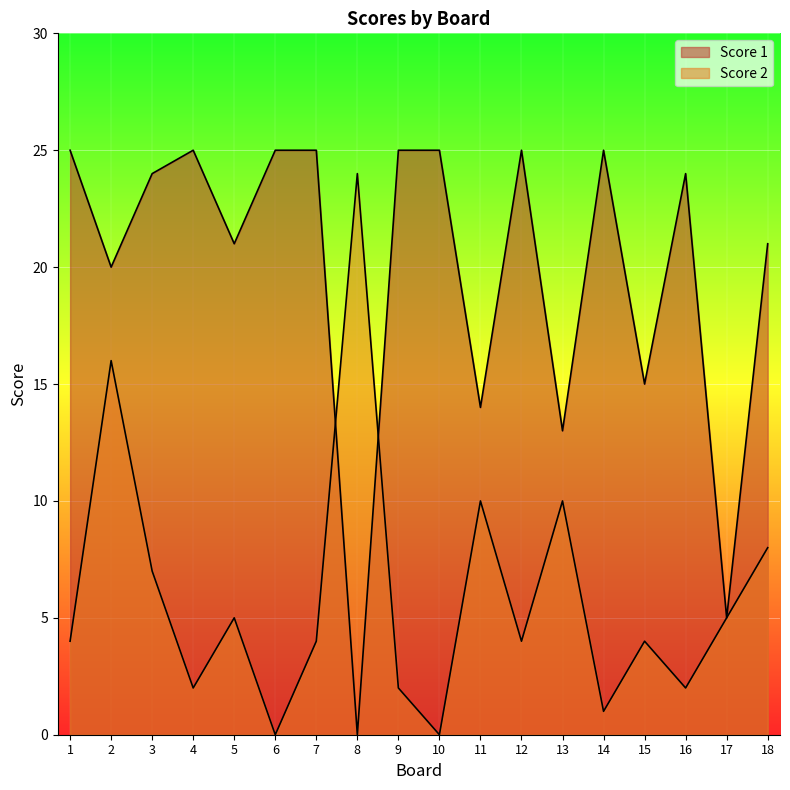

Which series ends up on top after the final intersection of Score 1 and Score 2?

Score 1